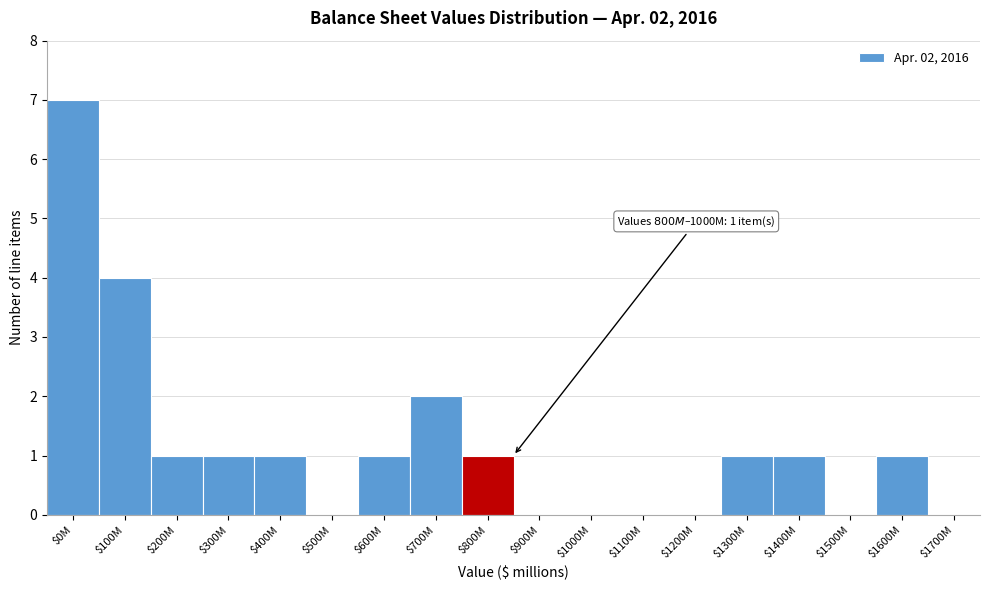

Which category has the highest value across all series?

$0M